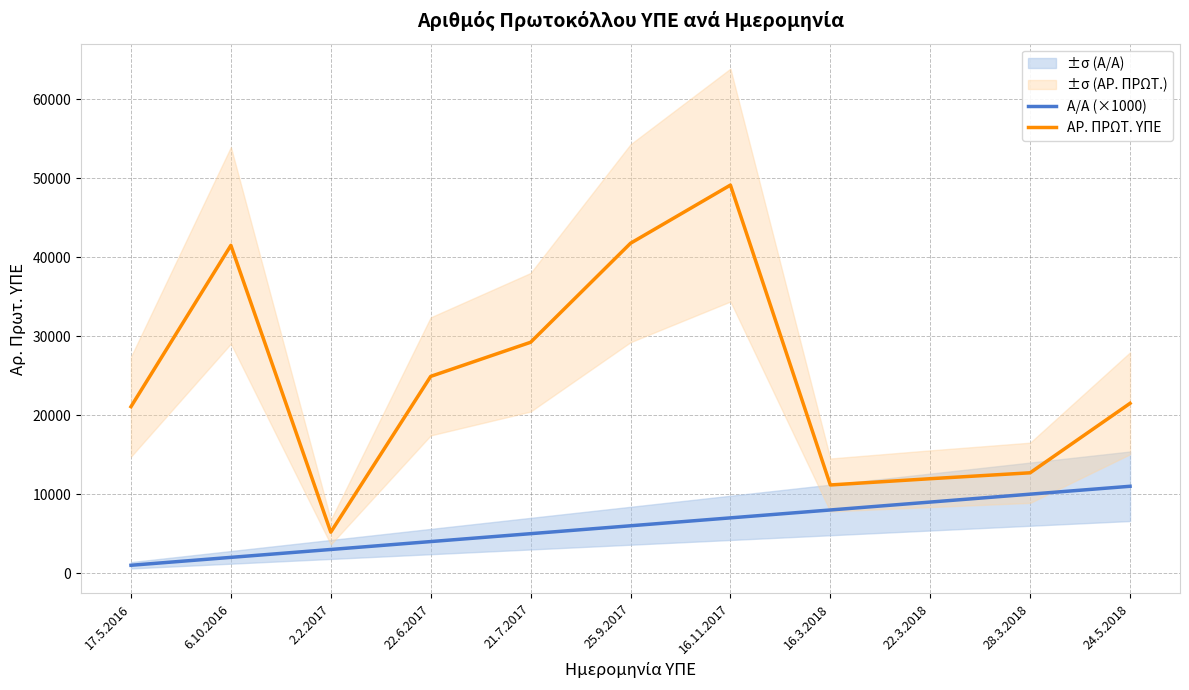

What is the label of the 4th point from the left?

22.6.2017